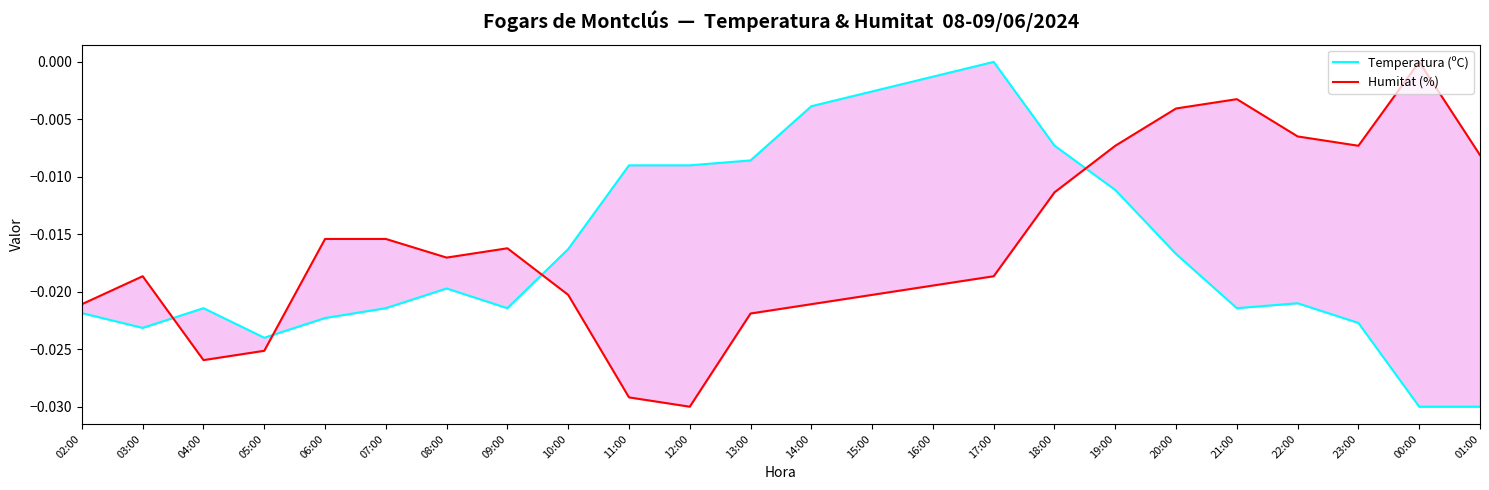

Reading right to left, extract all data points from this chart.

Temperatura (ºC): 01:00=-0.0	00:00=-0.0	23:00=-0.0	22:00=-0.0	21:00=-0.0	20:00=-0.0	19:00=-0.0	18:00=-0.0	17:00=0.0	16:00=-0.0	15:00=-0.0	14:00=-0.0	13:00=-0.0	12:00=-0.0	11:00=-0.0	10:00=-0.0	09:00=-0.0	08:00=-0.0	07:00=-0.0	06:00=-0.0	05:00=-0.0	04:00=-0.0	03:00=-0.0	02:00=-0.0
Humitat (%): 01:00=-0.0	00:00=0.0	23:00=-0.0	22:00=-0.0	21:00=-0.0	20:00=-0.0	19:00=-0.0	18:00=-0.0	17:00=-0.0	16:00=-0.0	15:00=-0.0	14:00=-0.0	13:00=-0.0	12:00=-0.0	11:00=-0.0	10:00=-0.0	09:00=-0.0	08:00=-0.0	07:00=-0.0	06:00=-0.0	05:00=-0.0	04:00=-0.0	03:00=-0.0	02:00=-0.0